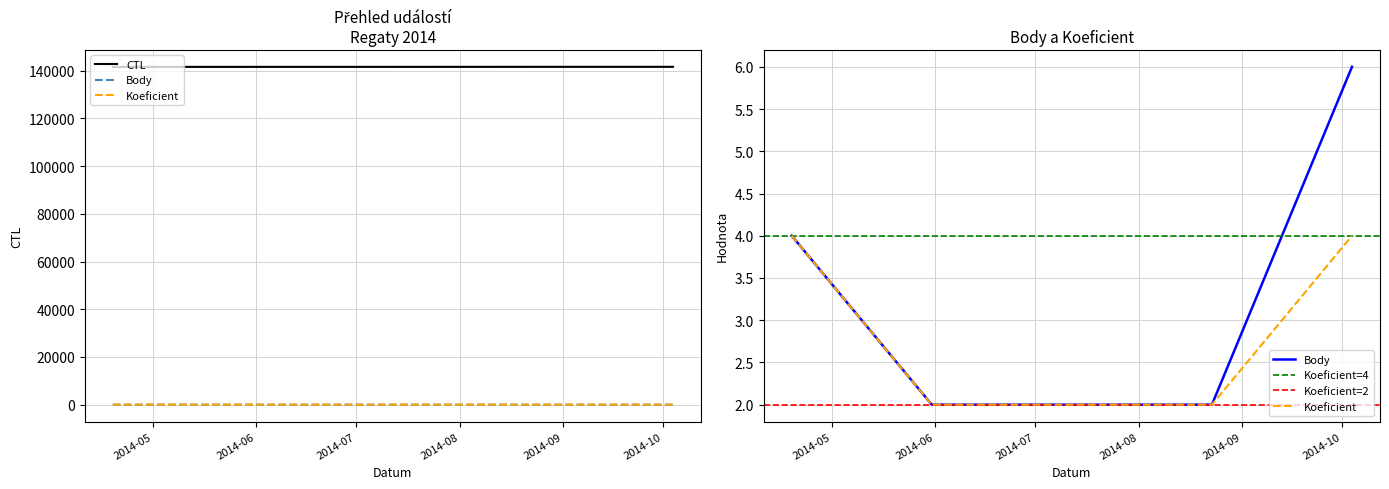

Reading right to left, list all the values displayed in this chart.

CTL: 2014-10-04=141630	2014-08-23=141620	2014-05-31=141607	2014-04-19=141603
Body: 2014-10-04=6	2014-08-23=2	2014-05-31=2	2014-04-19=4
Koeficient: 2014-10-04=4	2014-08-23=2	2014-05-31=2	2014-04-19=4